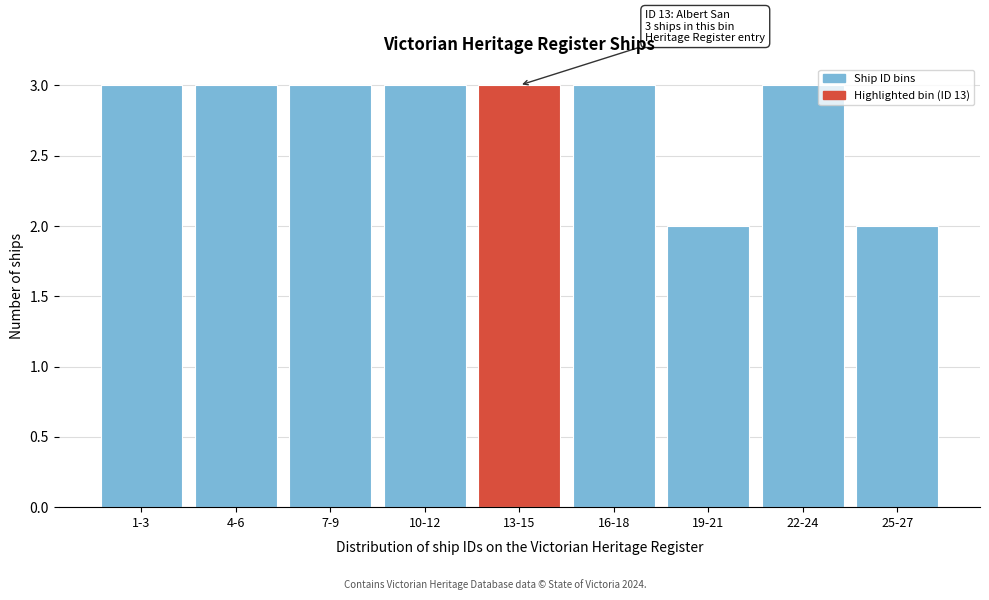

Reading left to right, extract all data points from this chart.

1-3=3	4-6=3	7-9=3	10-12=3	13-15=3	16-18=3	19-21=2	22-24=3	25-27=2